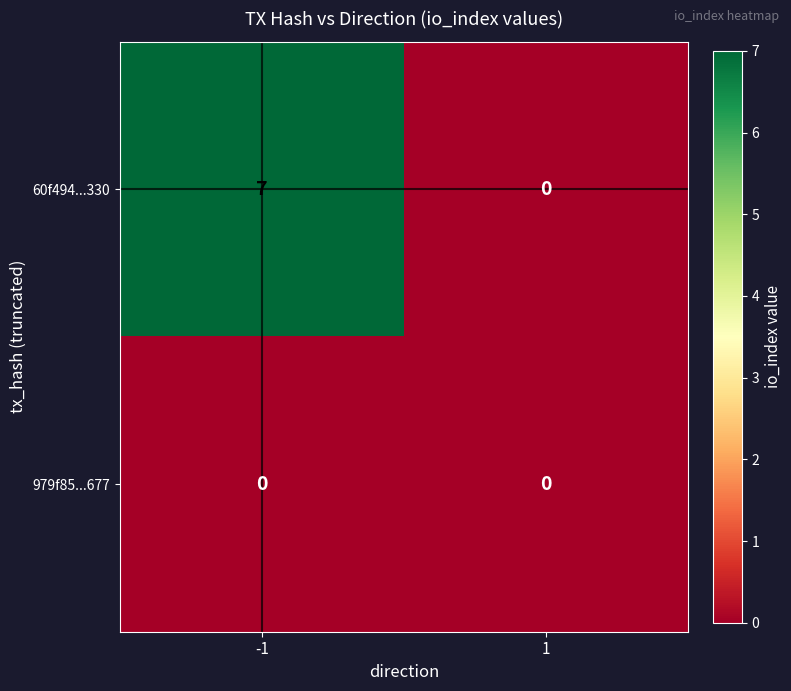

Reading left to right, transcribe all the data shown in this chart.

60f494...330: -1=7	1=0
979f85...677: -1=0	1=0